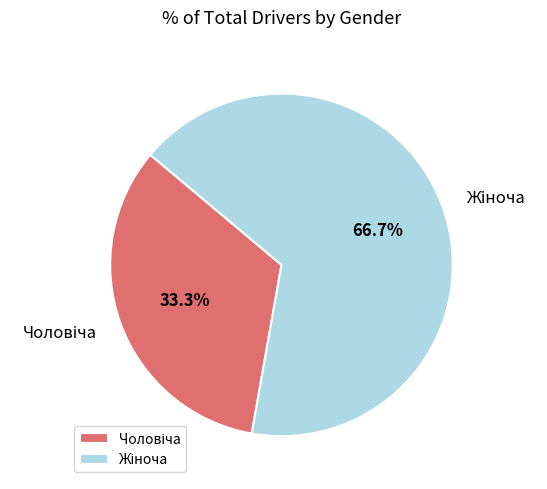

To the nearest percent, what is the average slice percentage?

50%